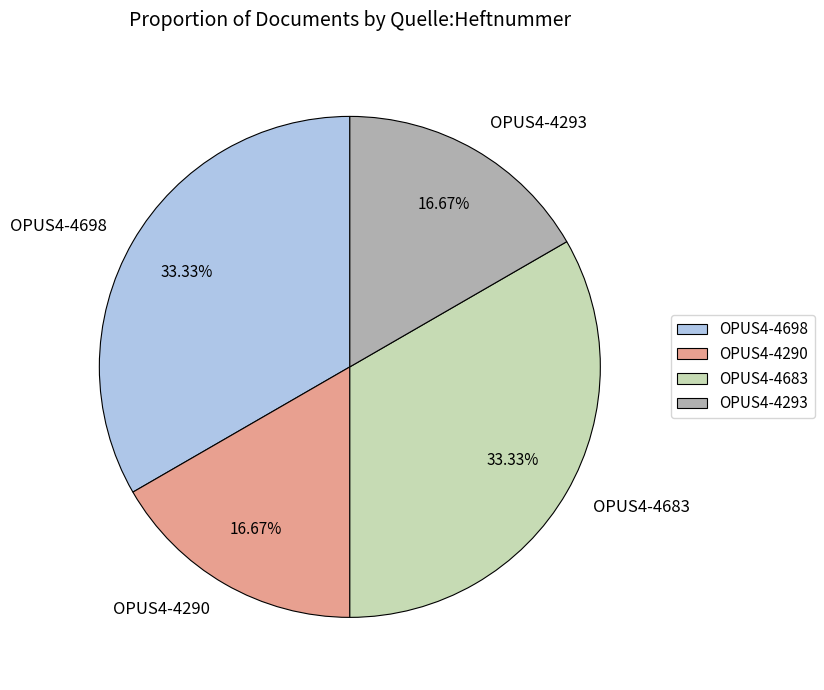

Between OPUS4-4293 and OPUS4-4683, which is larger?

OPUS4-4683